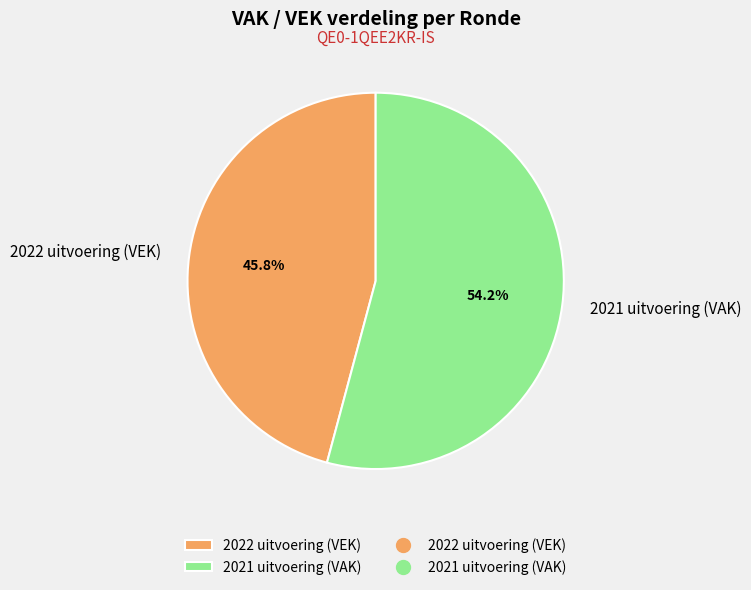

Which slice represents more than half of the pie?

2021 uitvoering (VAK)